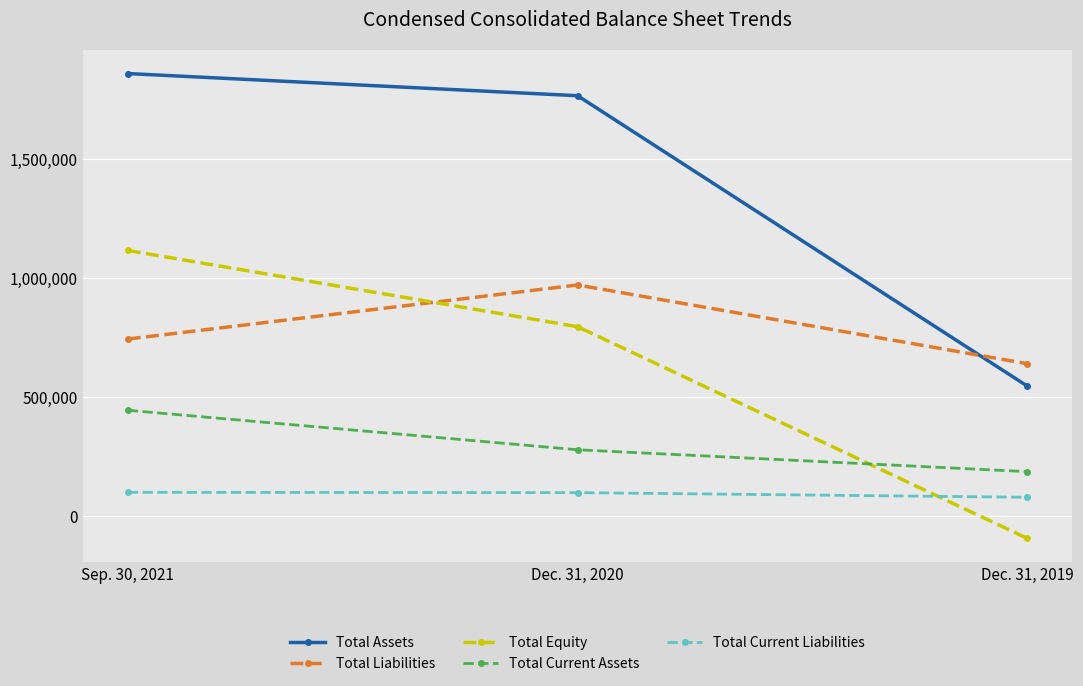

How many categories are shown in the chart?

3